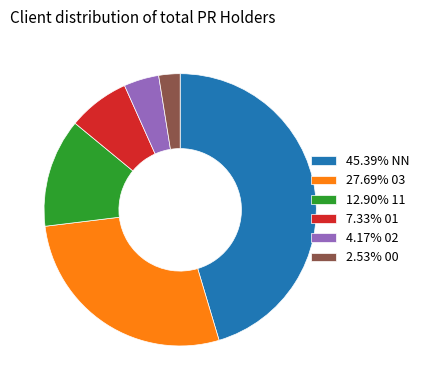

Approximately how many times larger is the value at 7.33% 01 compared to 2.53% 00?

2.9